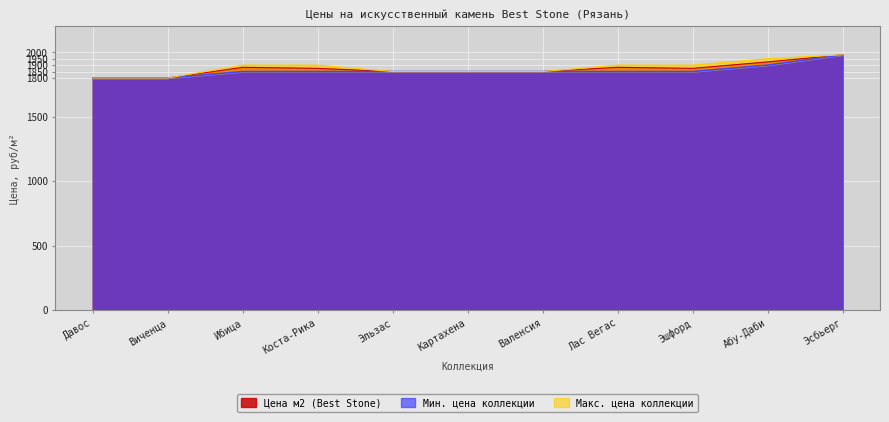

What is the sum of all Цена м2 (Best Stone) values?

20571